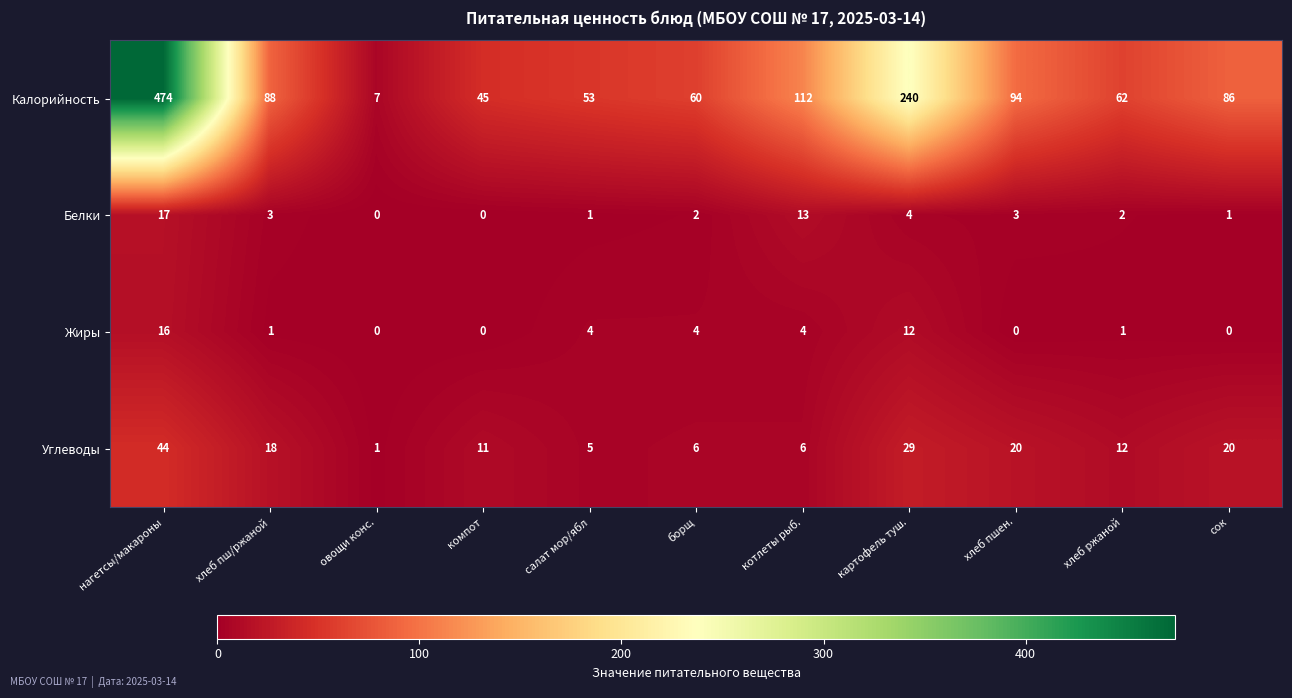

List the series in order of their peak value, highest first.

Калорийность, Углеводы, Белки, Жиры